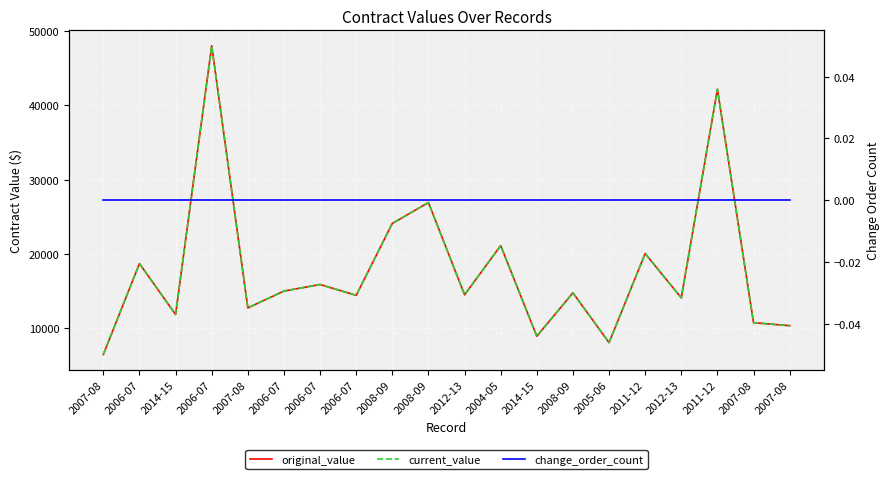

How many lines are shown in the chart?

3